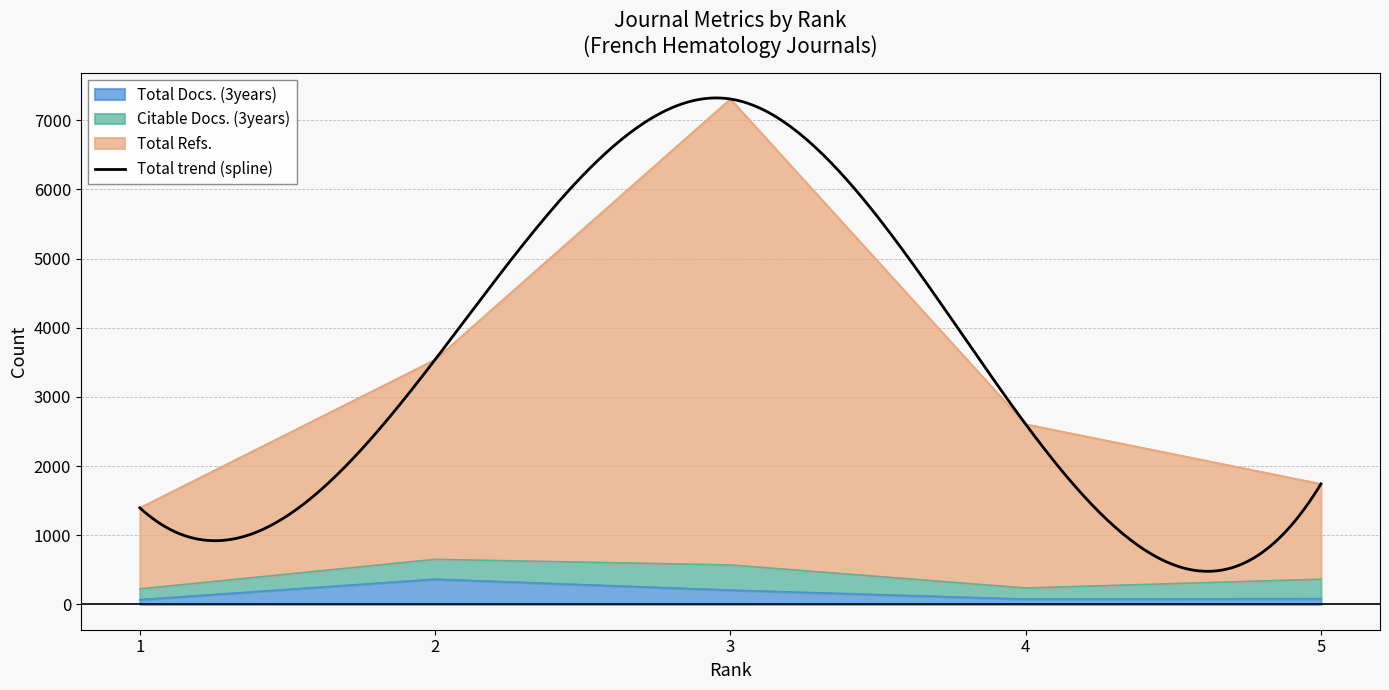

List the labels in order of Total Refs. value, smallest first.

1, 5, 4, 2, 3